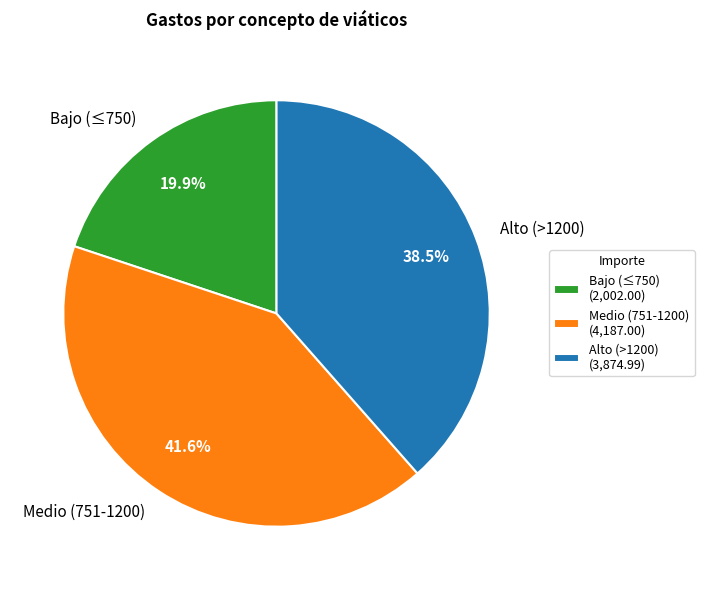

Does Medio (751-1200) represent more than half of the total?

No